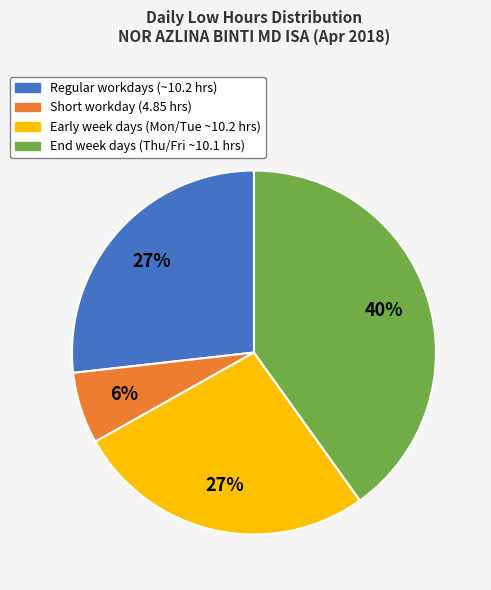

How many slices are in this pie chart?

4